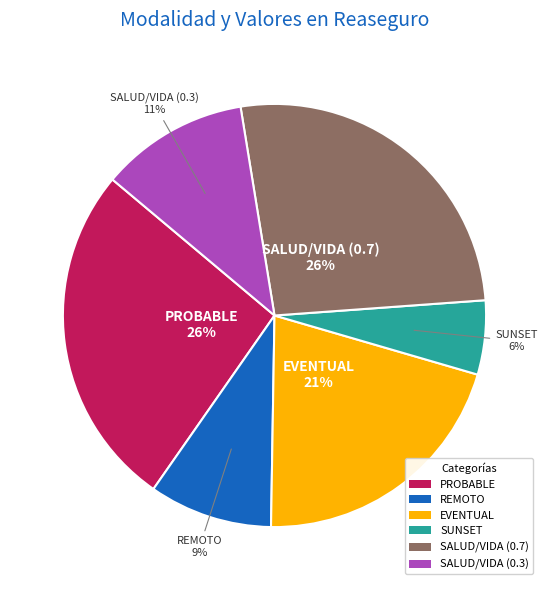

Does PROBABLE represent more than half of the total?

No